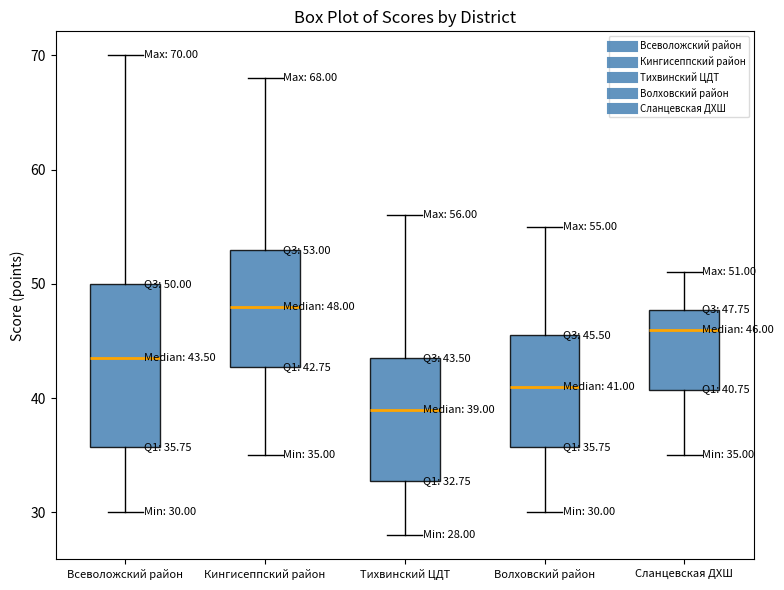

Which box's median line is the lowest?

Тихвинский ЦДТ